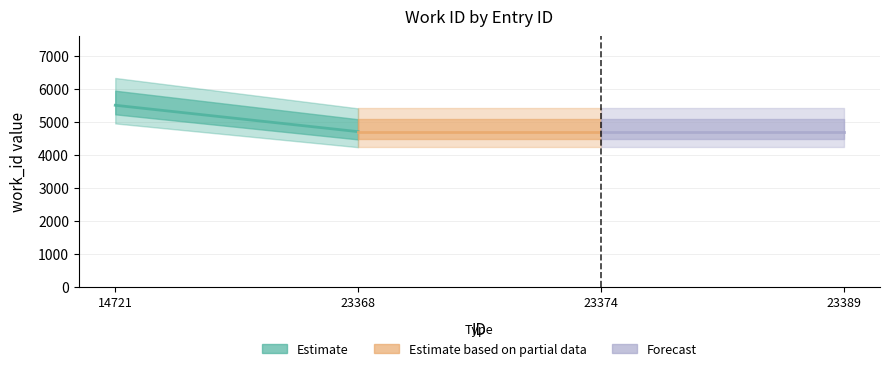

What is the value of the Estimate based on partial data point at the 1st from the left?

4702